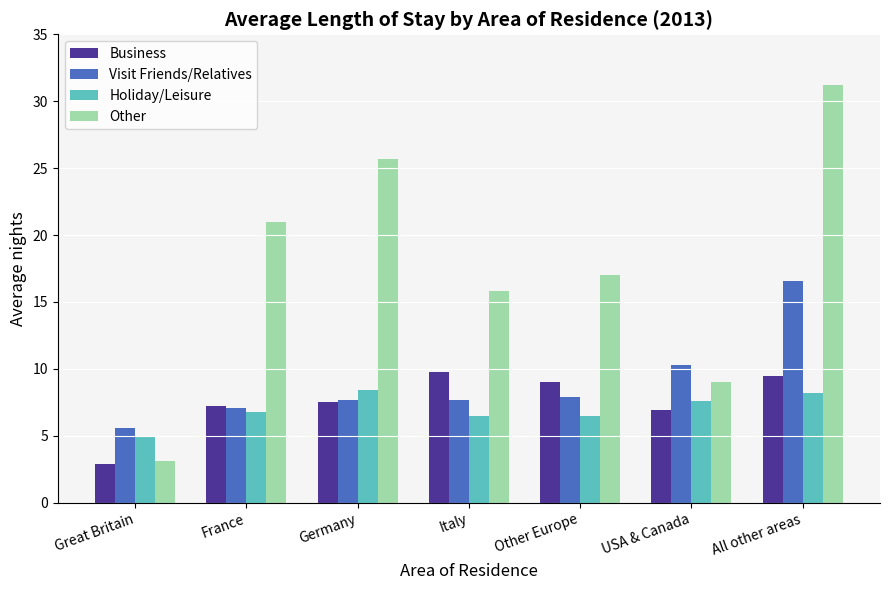

Are the bars grouped side by side (vs. stacked)?

Yes